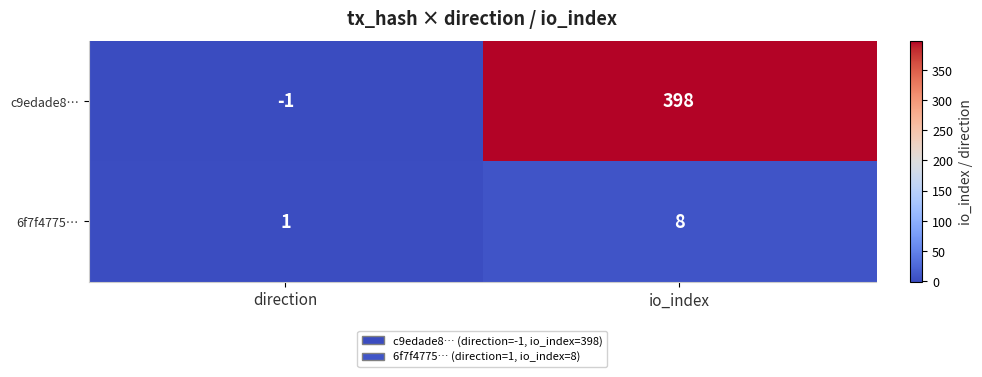

The value of 6f7f4775… at direction is 1. True or false?

True